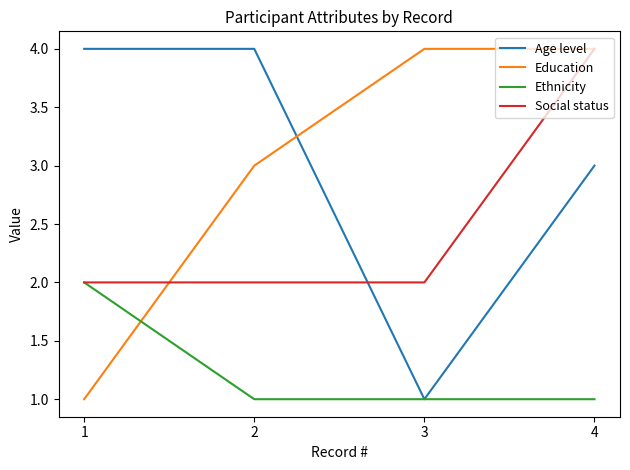

Which category has the highest value in the Social status series?

4